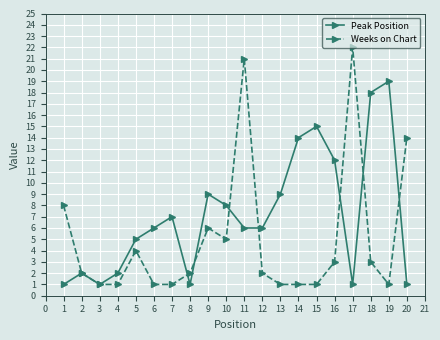

Which series changed the most between 3 and 12?

Peak Position